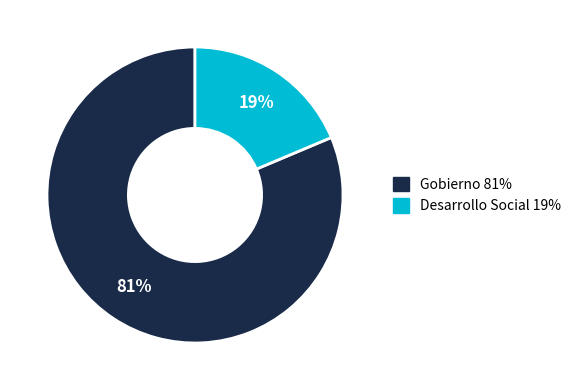

The Desarrollo Social slice represents 11% of the pie. True or false?

False